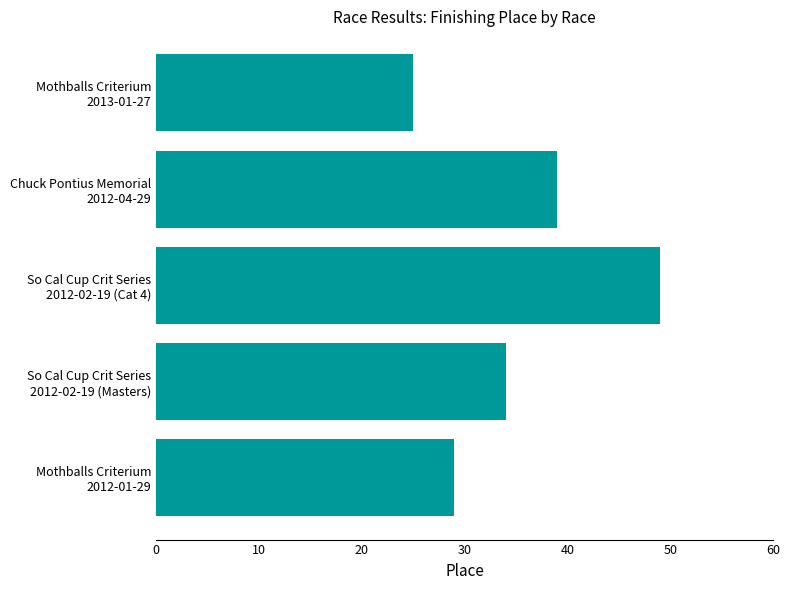

What is the smallest value displayed?

25